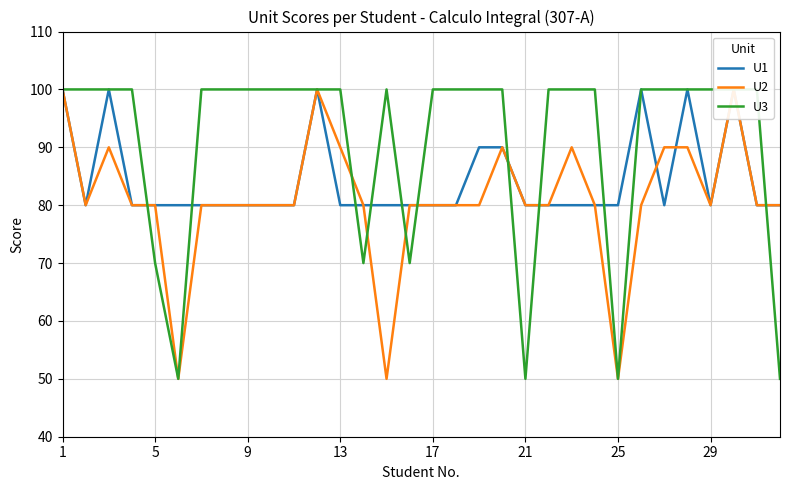

How many times do U1 and U3 cross each other?

10